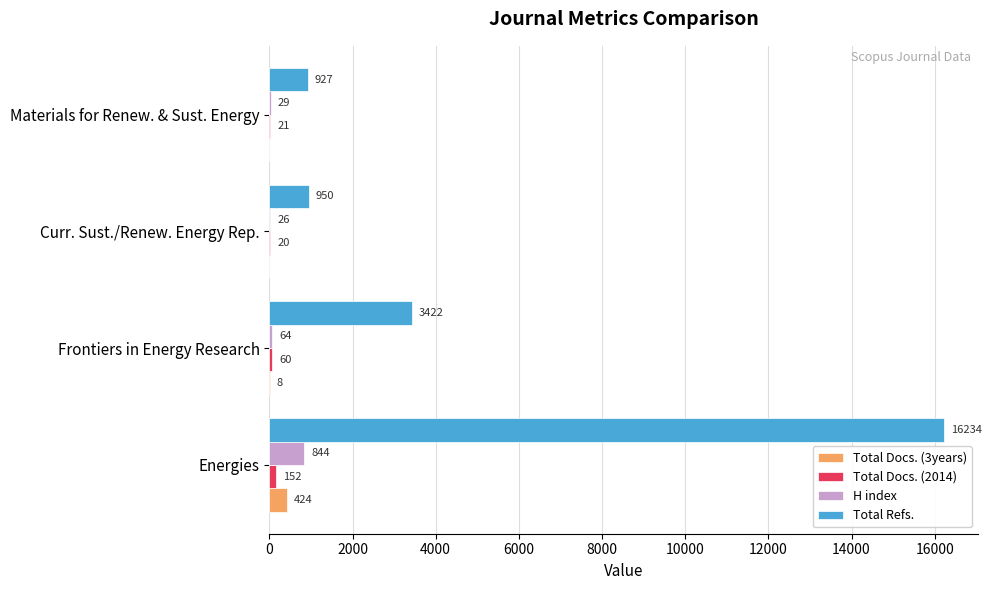

True or false: H index has a value of 64 at Frontiers in Energy Research.

True